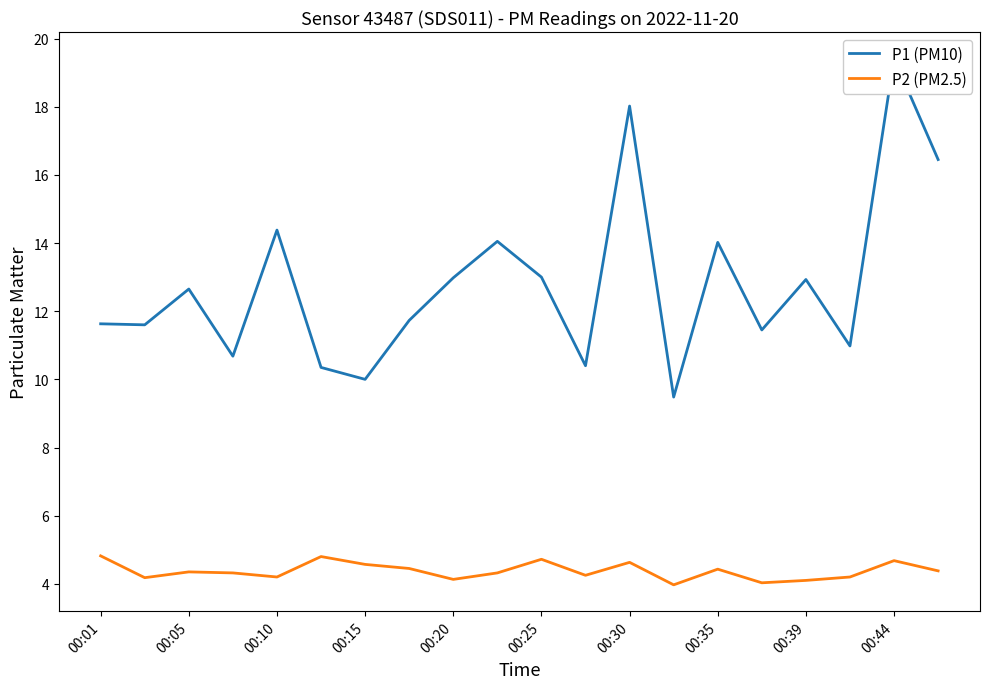

Reading left to right, extract all data points from this chart.

P1 (PM10): 11.6	11.6	12.7	10.7	14.4	10.3	10.0	11.7	13.0	14.1	13.0	10.4	18.0	9.5	14.0	11.4	12.9	11.0	19.4	16.4
P2 (PM2.5): 4.8	4.2	4.3	4.3	4.2	4.8	4.6	4.5	4.1	4.3	4.7	4.2	4.6	4.0	4.4	4.0	4.1	4.2	4.7	4.4